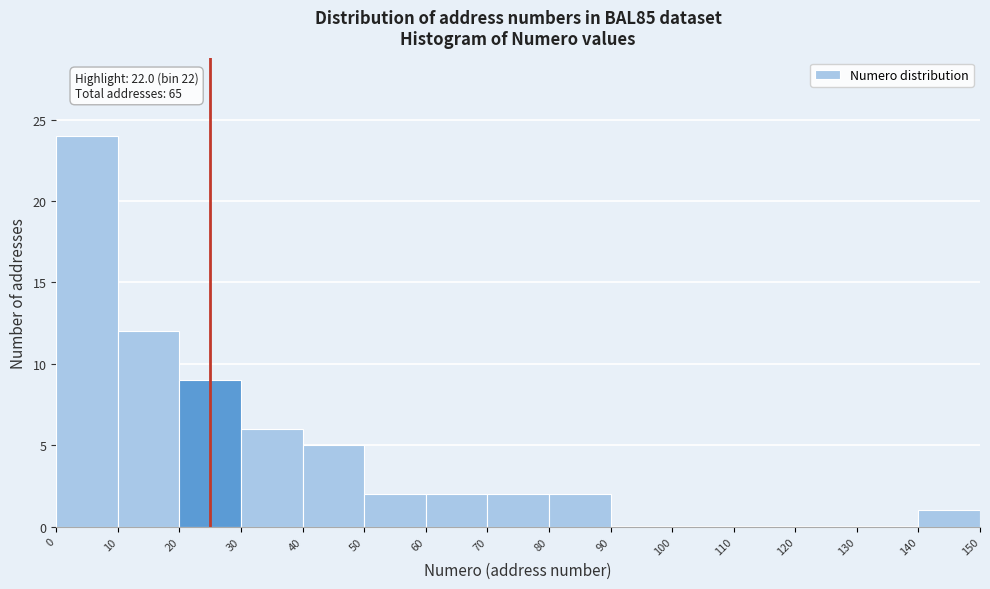

Which range on the x-axis has the tallest bar?

0 to 10